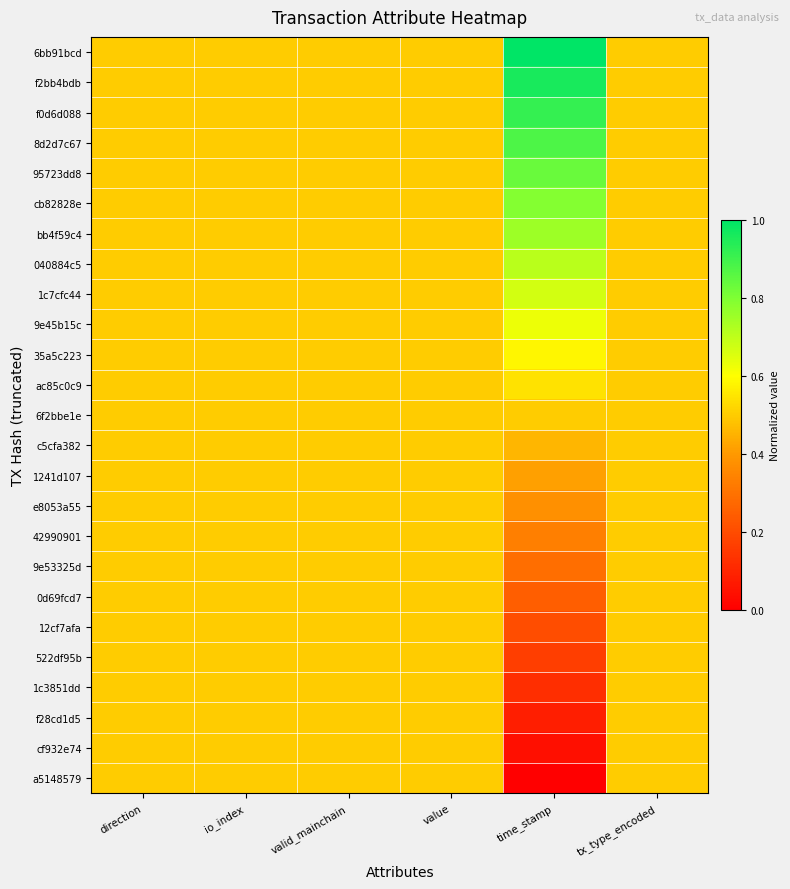

At how many categories does at least one series exceed 0?

6